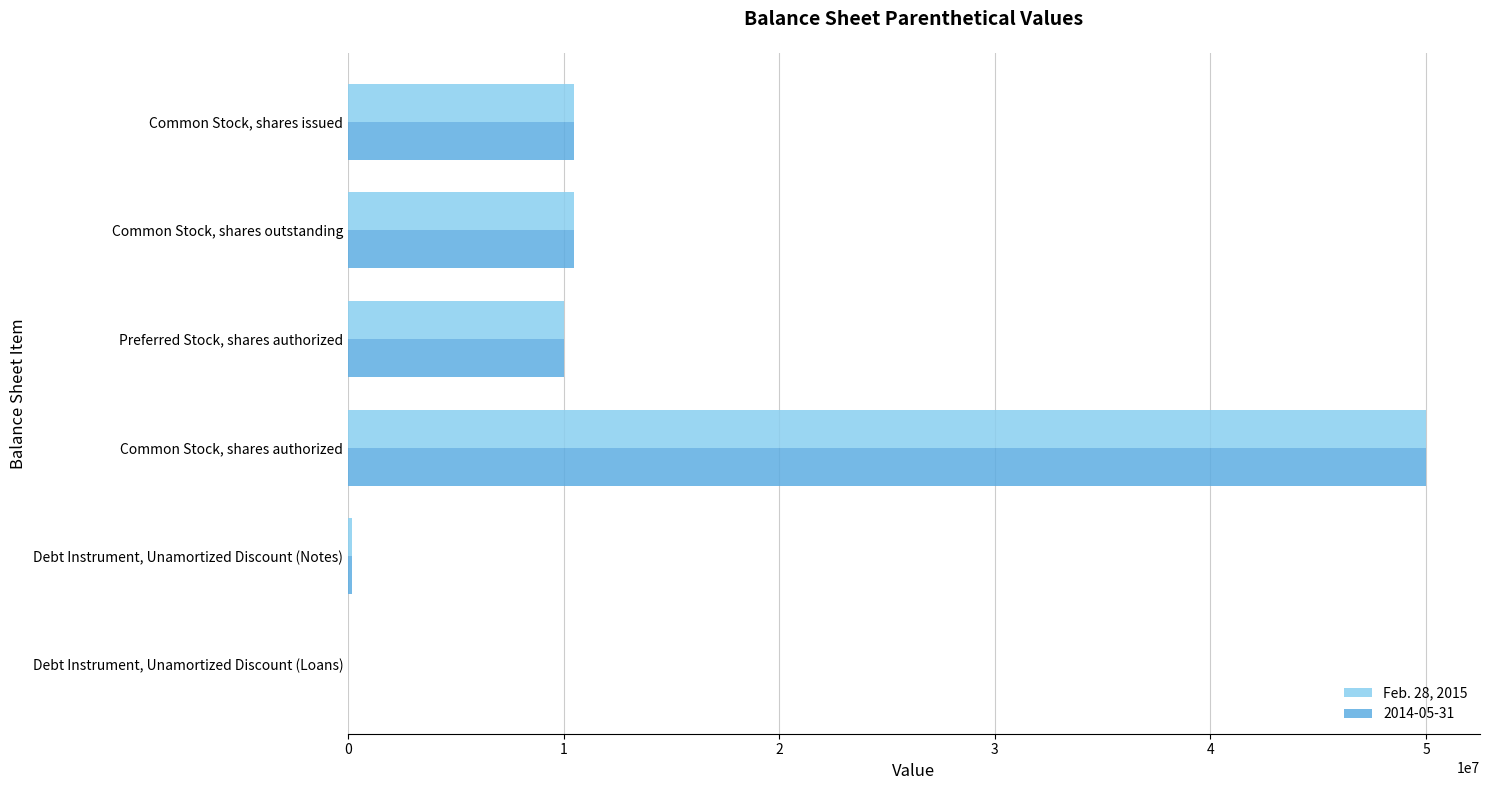

What is the total value across all series at Common Stock, shares outstanding?

20960678